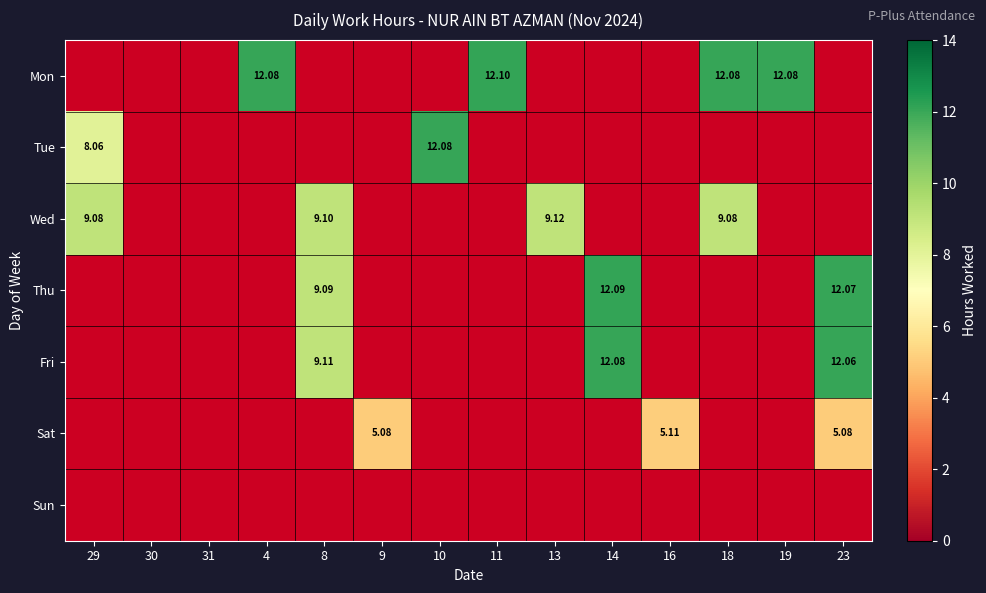

How many Sat values are between 0 and 1?

11